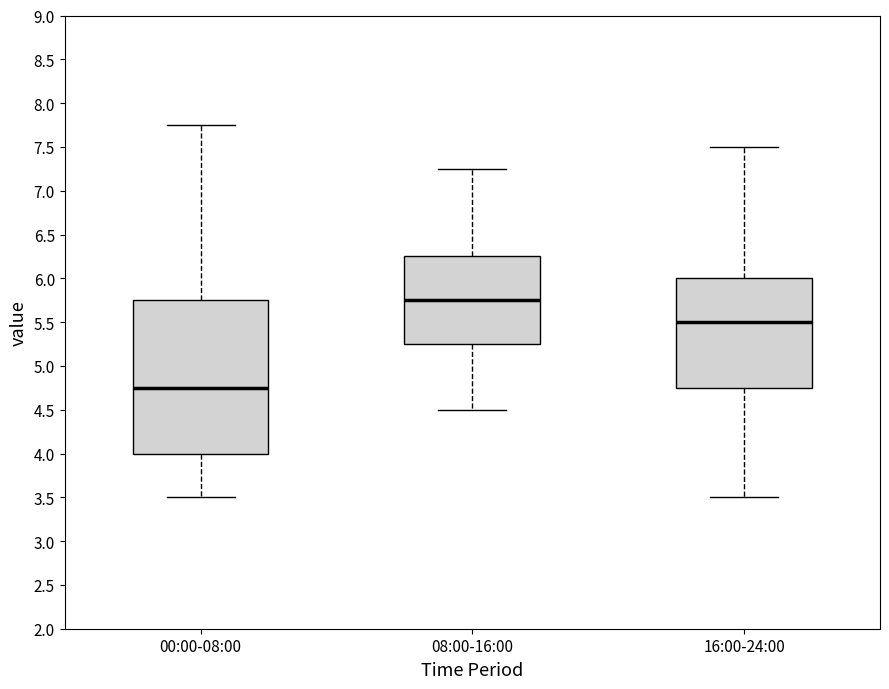

Comparing the boxes themselves (not the whiskers), which one is the tallest?

00:00-08:00